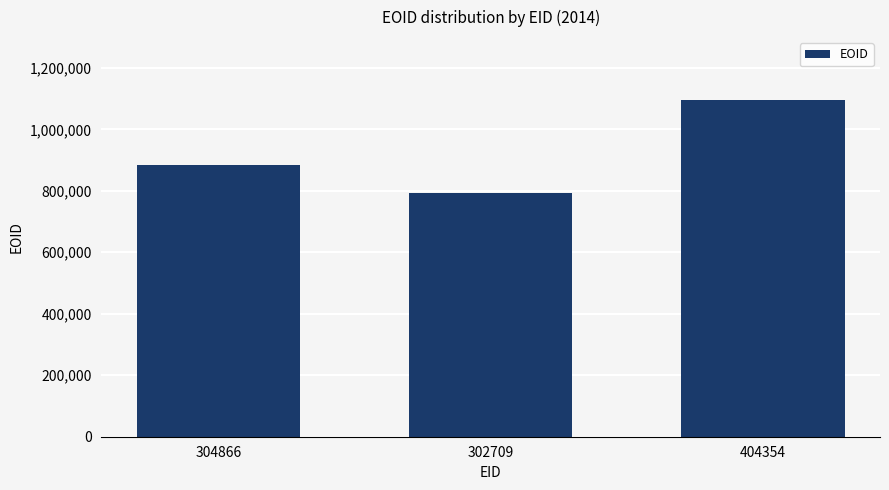

What is the change in value from 302709 to 404354?

+301446